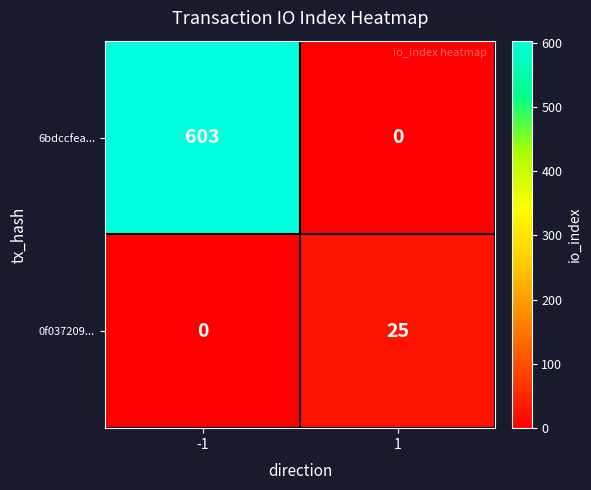

What is the total value across all series at -1?

603